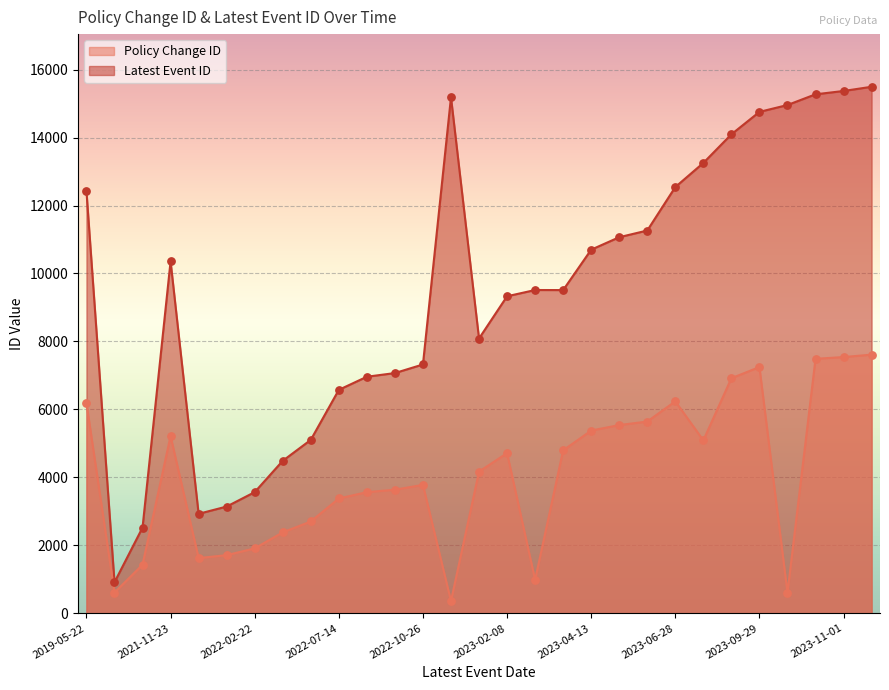

What are all the series names shown in the legend?

Policy Change ID, Latest Event ID